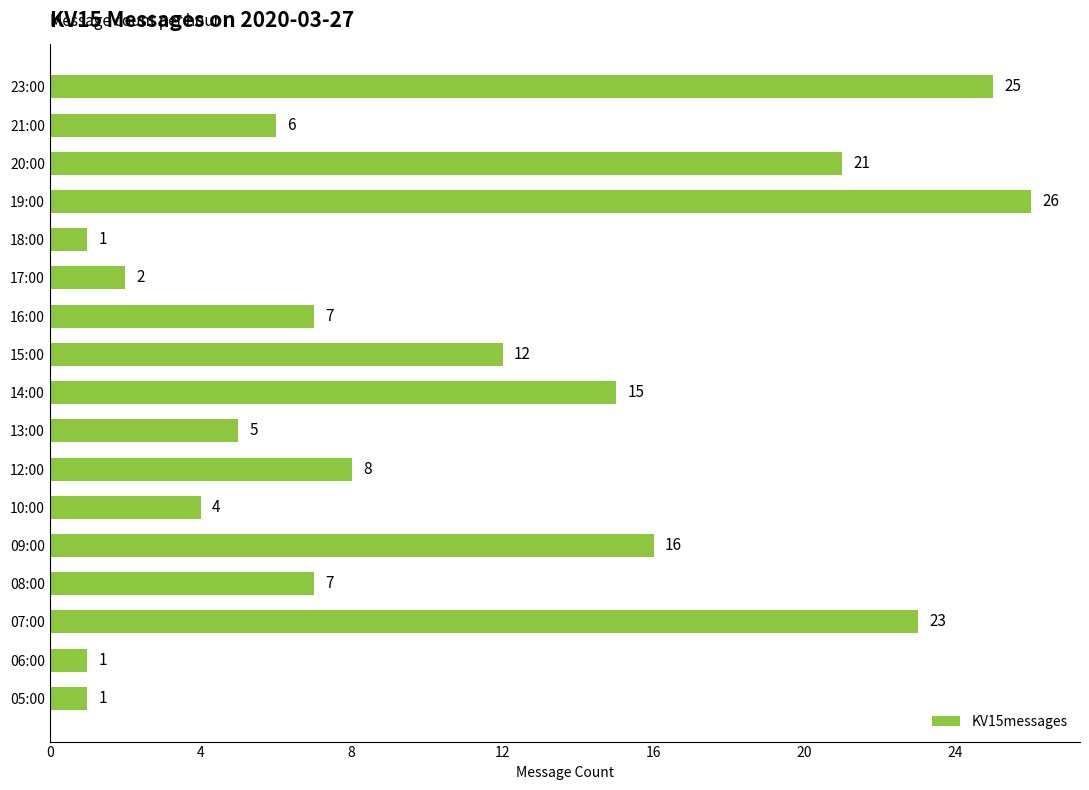

Reading bottom to top, transcribe all the data shown in this chart.

1	1	23	7	16	4	8	5	15	12	7	2	1	26	21	6	25